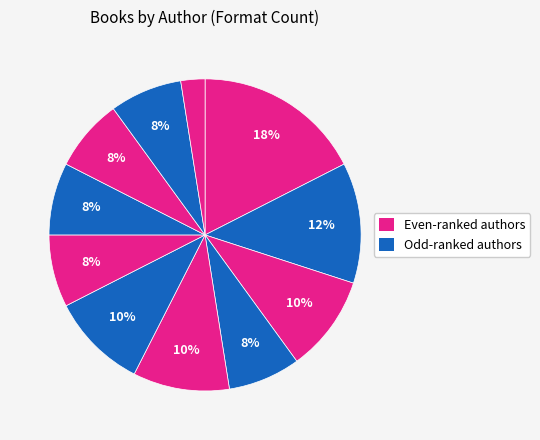

Count the number of slices in the pie.

11